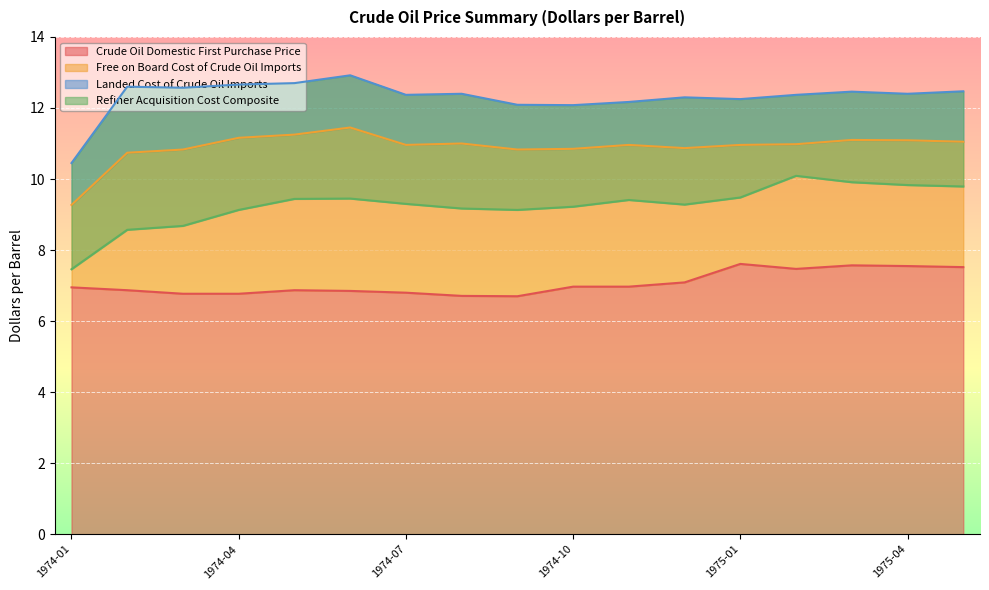

True or false: Crude Oil Domestic First Purchase Price and Landed Cost of Crude Oil Imports cross at least once.

False